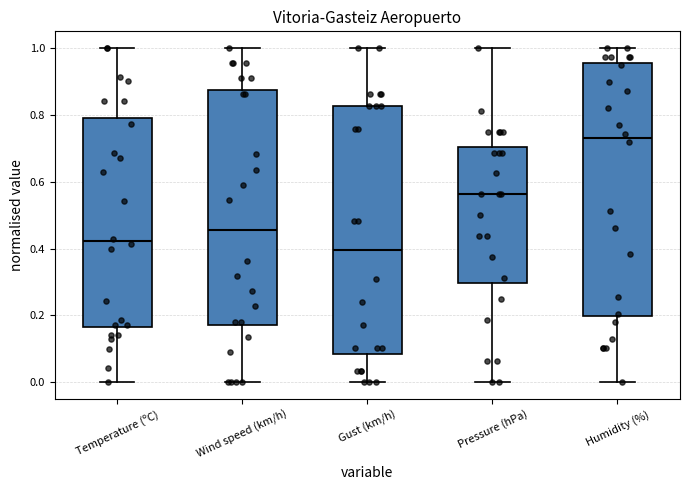

Which box has the highest median line?

Humidity (%)